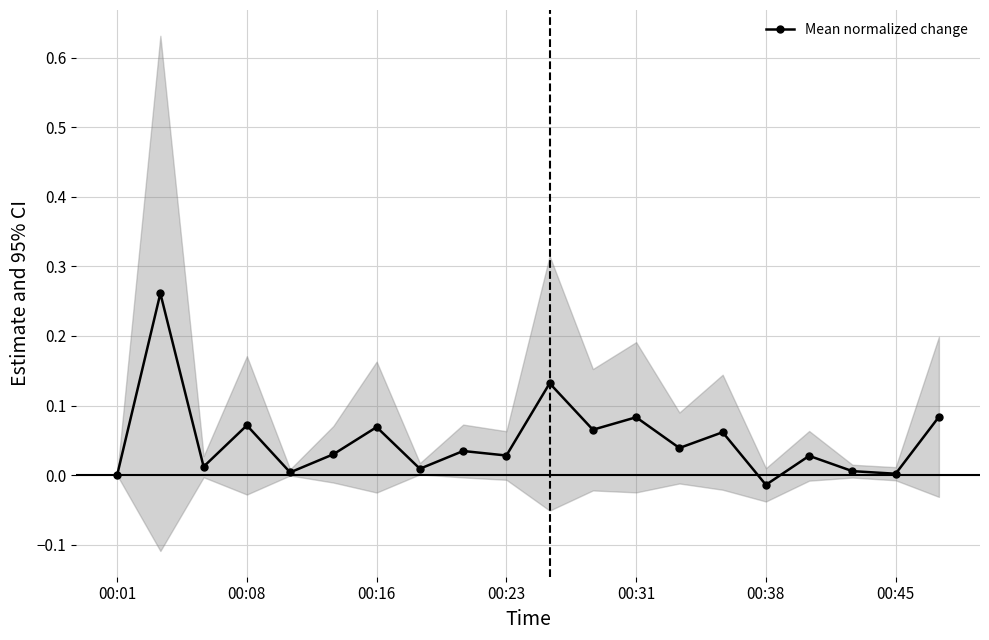

What is the sum of all values?

1.0